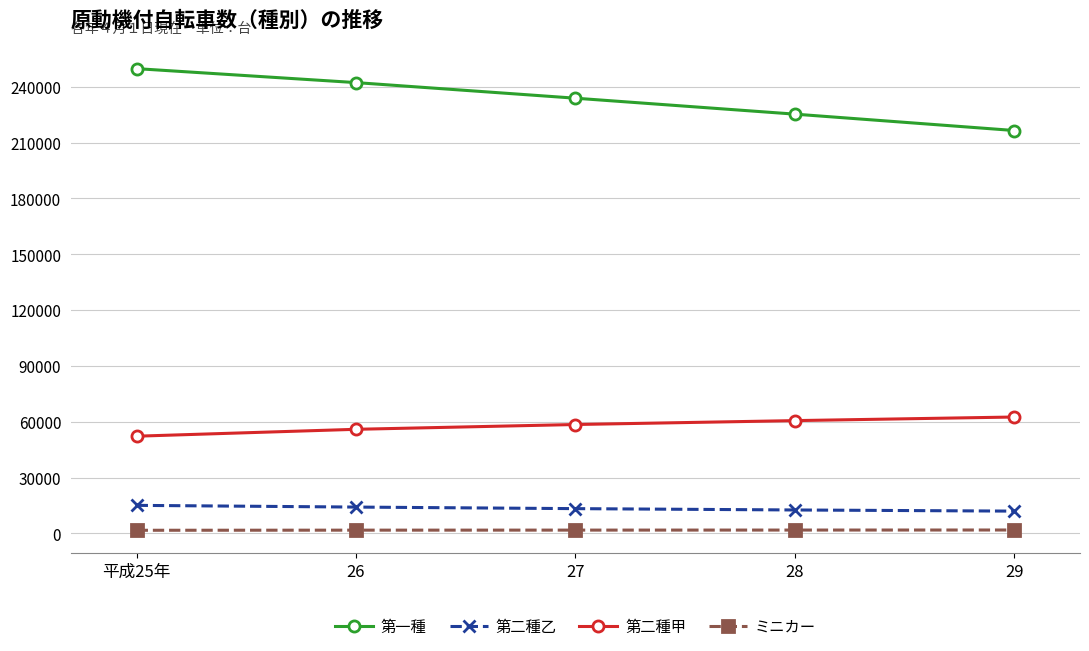

List the series in order of their peak value, lowest first.

ミニカー, 第二種乙, 第二種甲, 第一種